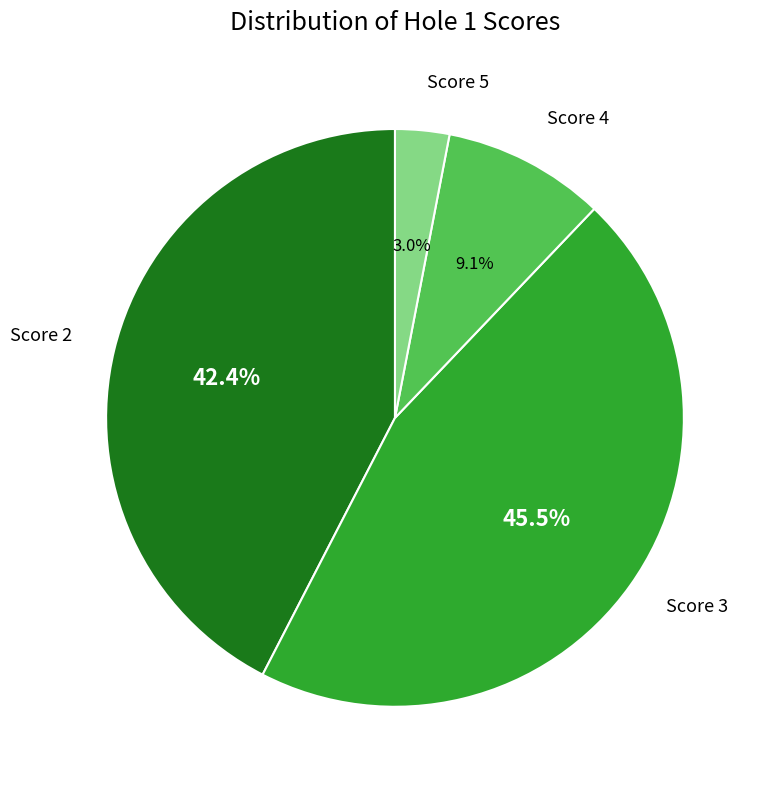

Is there a majority slice in this chart?

No